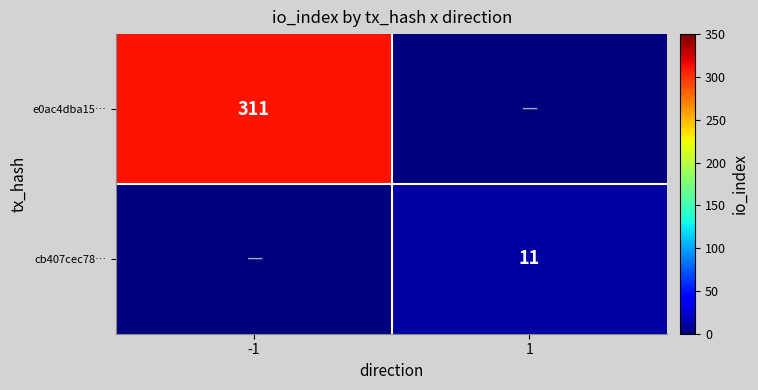

The cb407cec78… series shows 11 at 1. True or false?

True